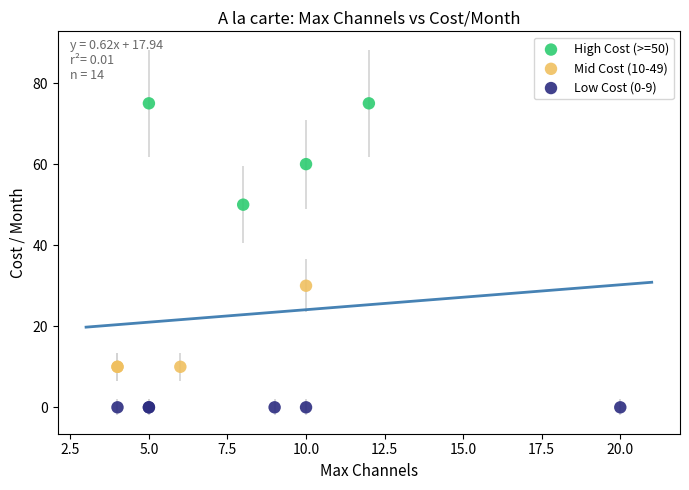

Which series contains the lowest Y value?

Low Cost (0-9)